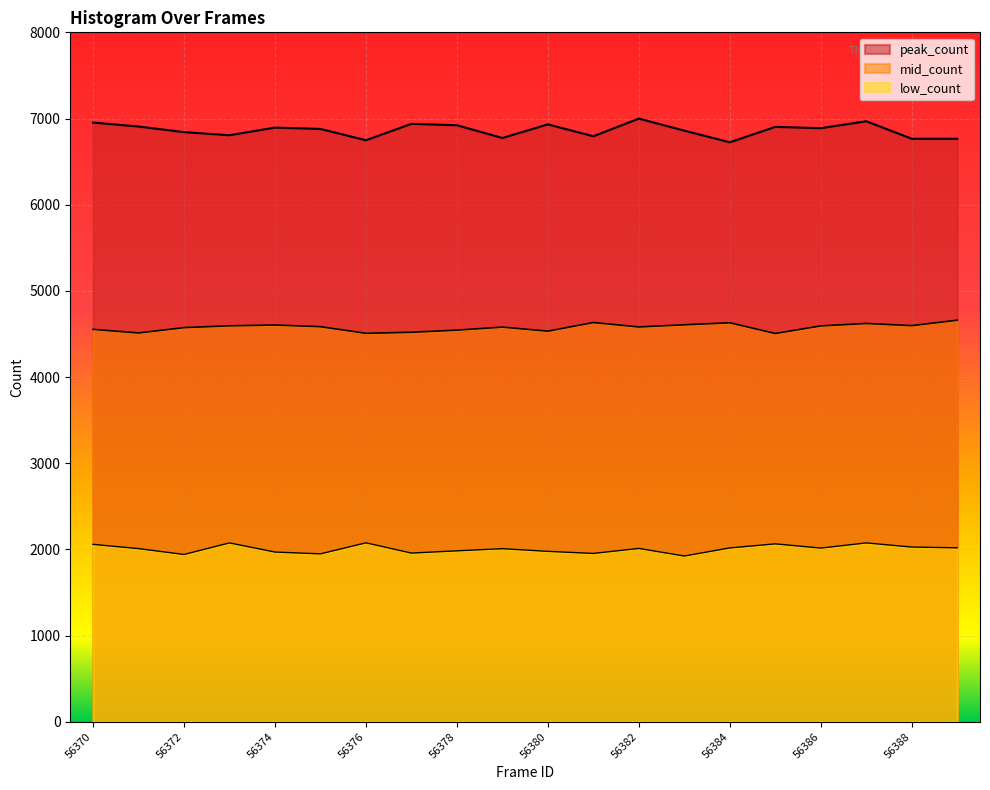

What is the sum of all peak_count values?

137261